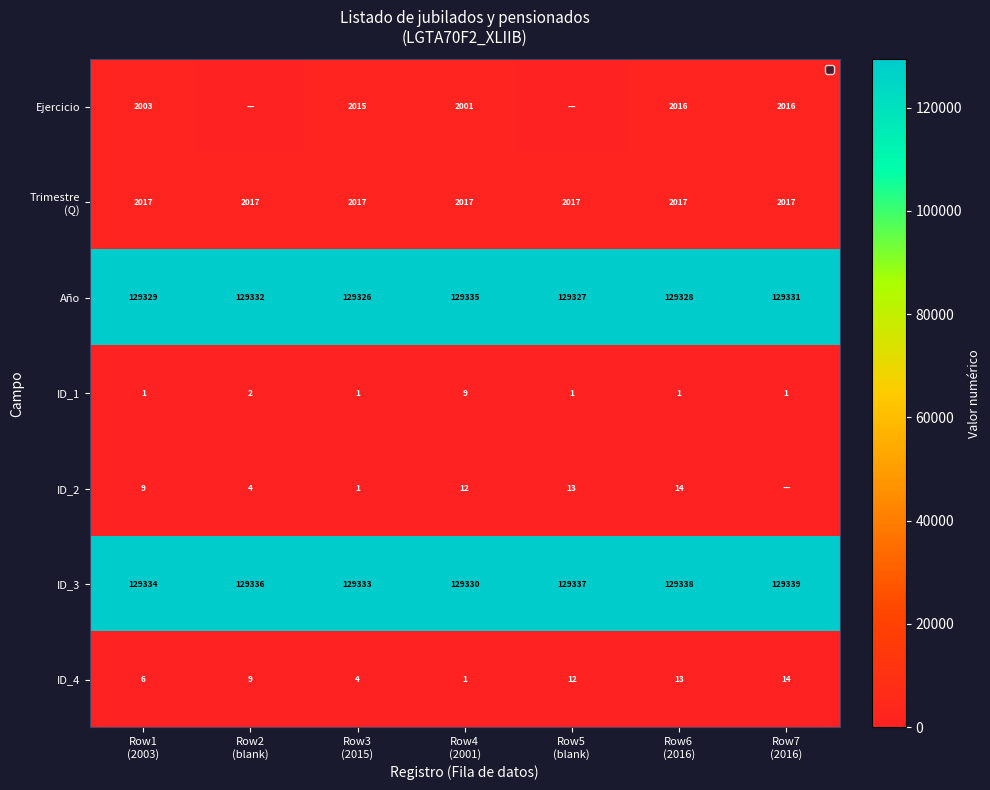

What is the difference between the maximum and minimum values in the ID_3 series?

9